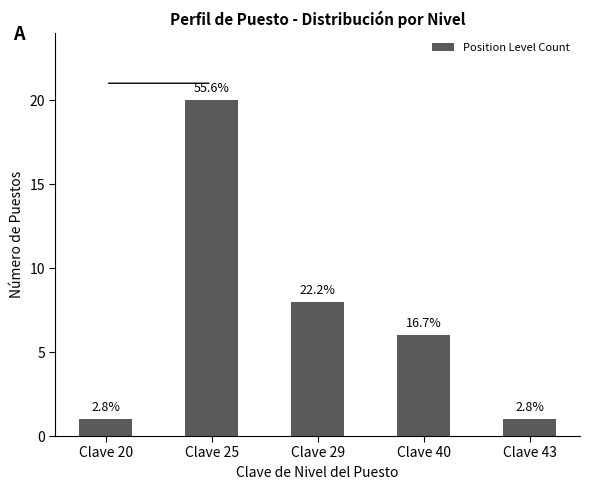

Between Clave 25 and Clave 20, which is larger?

Clave 25